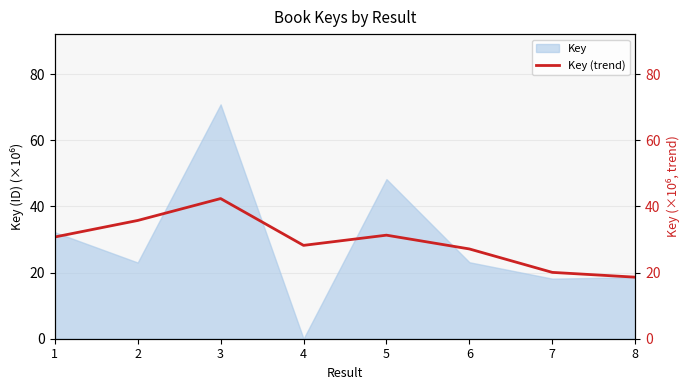

Which category has the lowest value in the Key series?

4